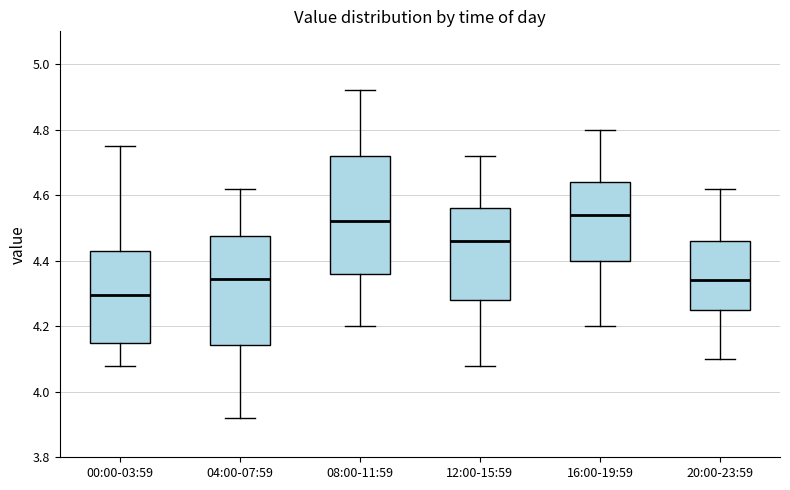

Comparing the boxes themselves (not the whiskers), which one is the tallest?

08:00-11:59